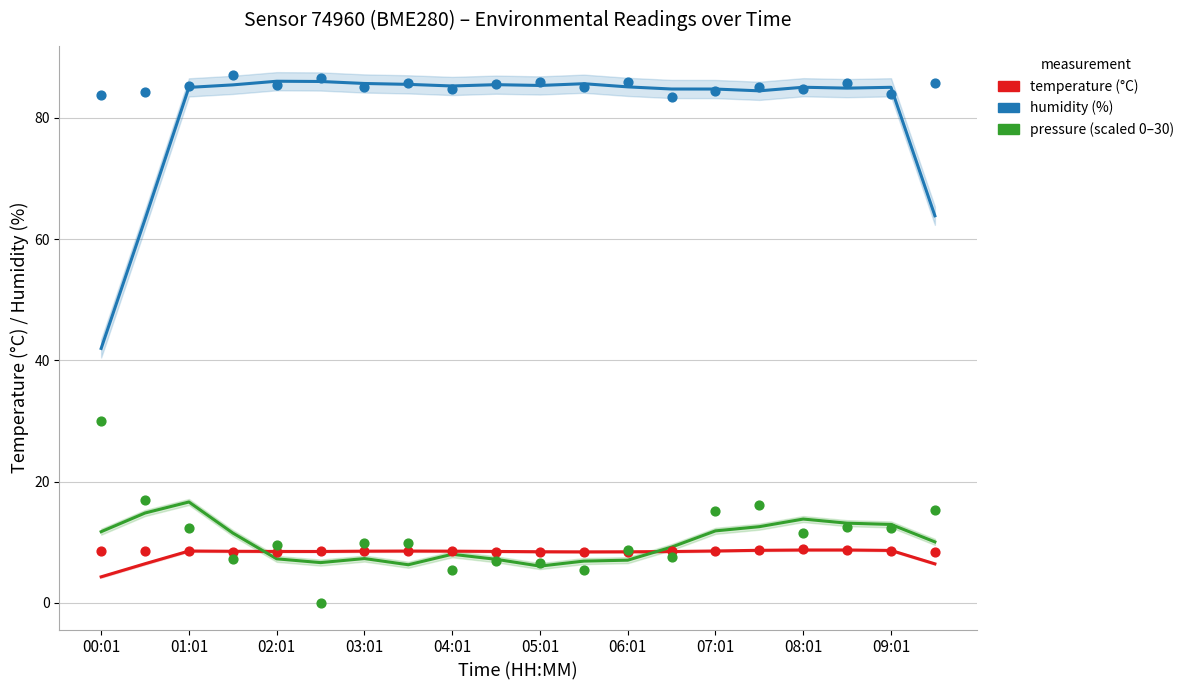

Which series has the largest Y range (max minus min)?

humidity